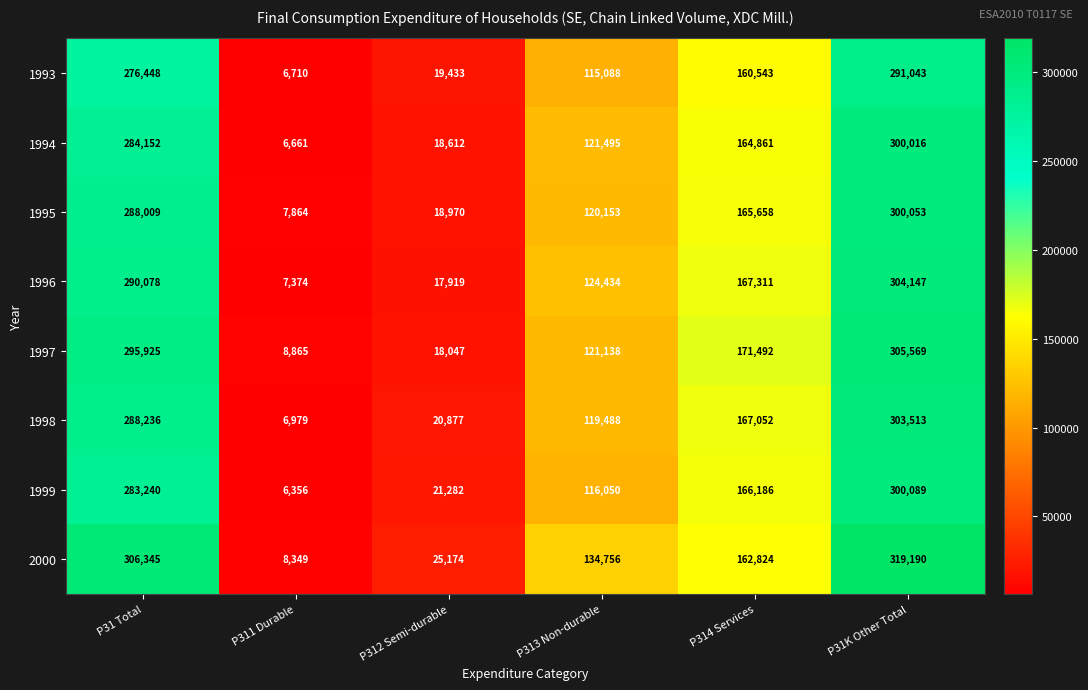

What is the lowest value of the 1999 series?

6356